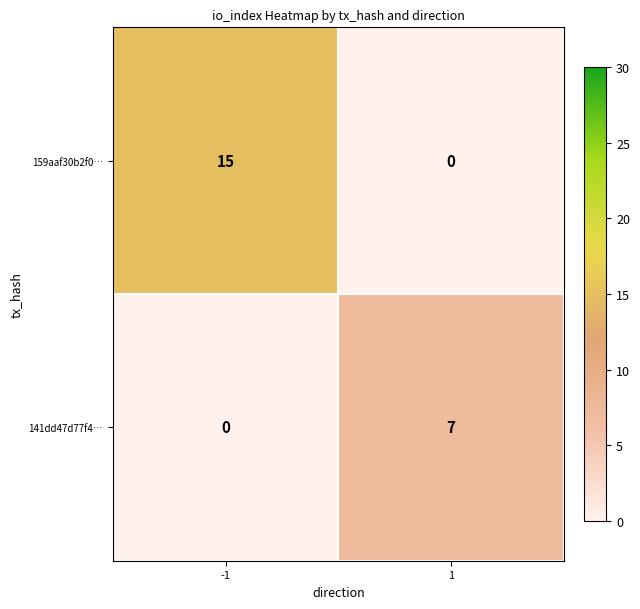

The 141dd47d77f4… series shows 3 at 1. True or false?

False